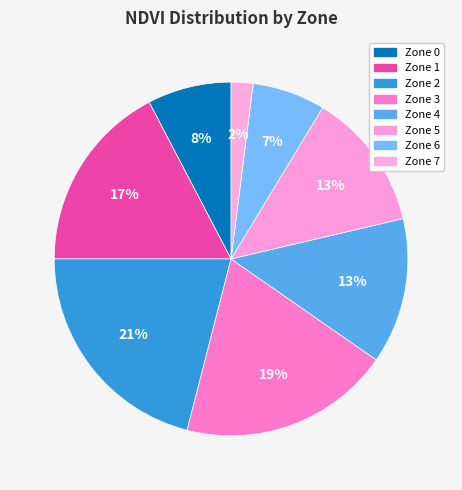

What percentage is NOT represented by Zone 7?

98.0%